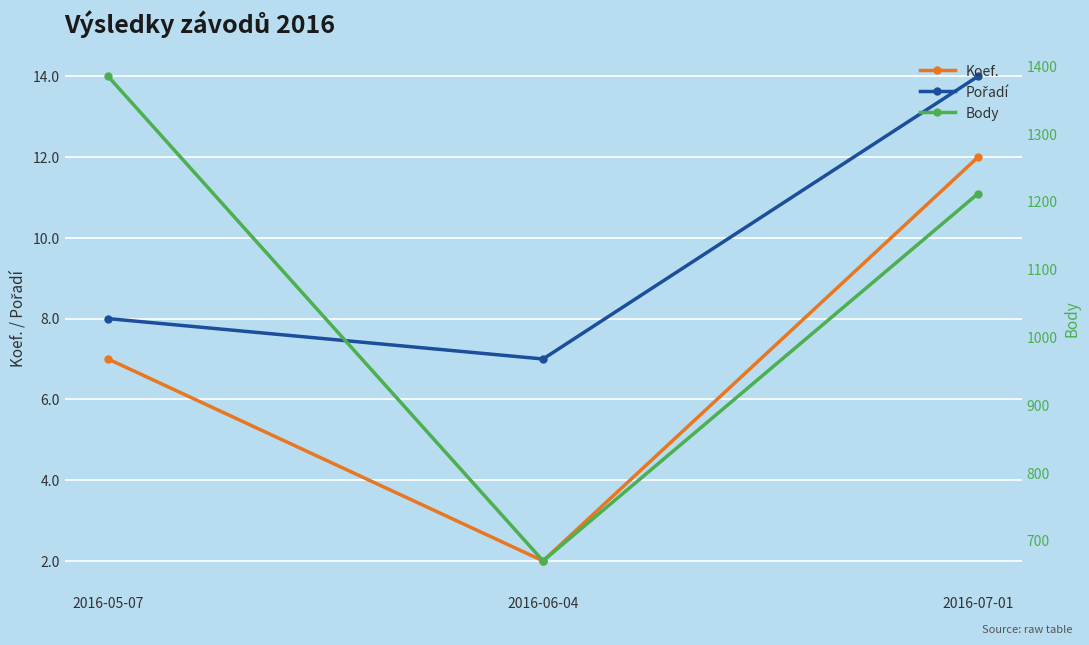

Reading left to right, what are all the values shown in this chart?

Koef.: 7	2	12
Pořadí: 8	7	14
Body: 1385	670	1212